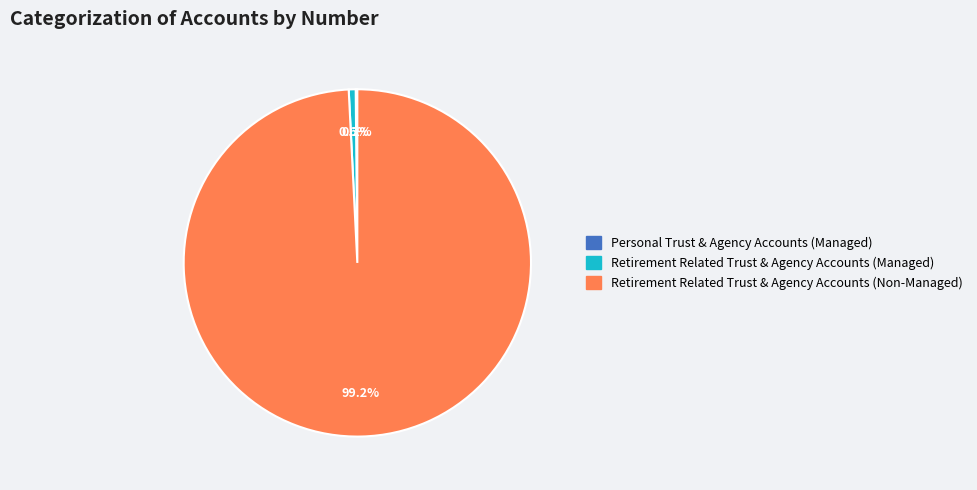

Which category has the biggest portion of the pie?

Retirement Related Trust & Agency Accounts (Non-Managed)